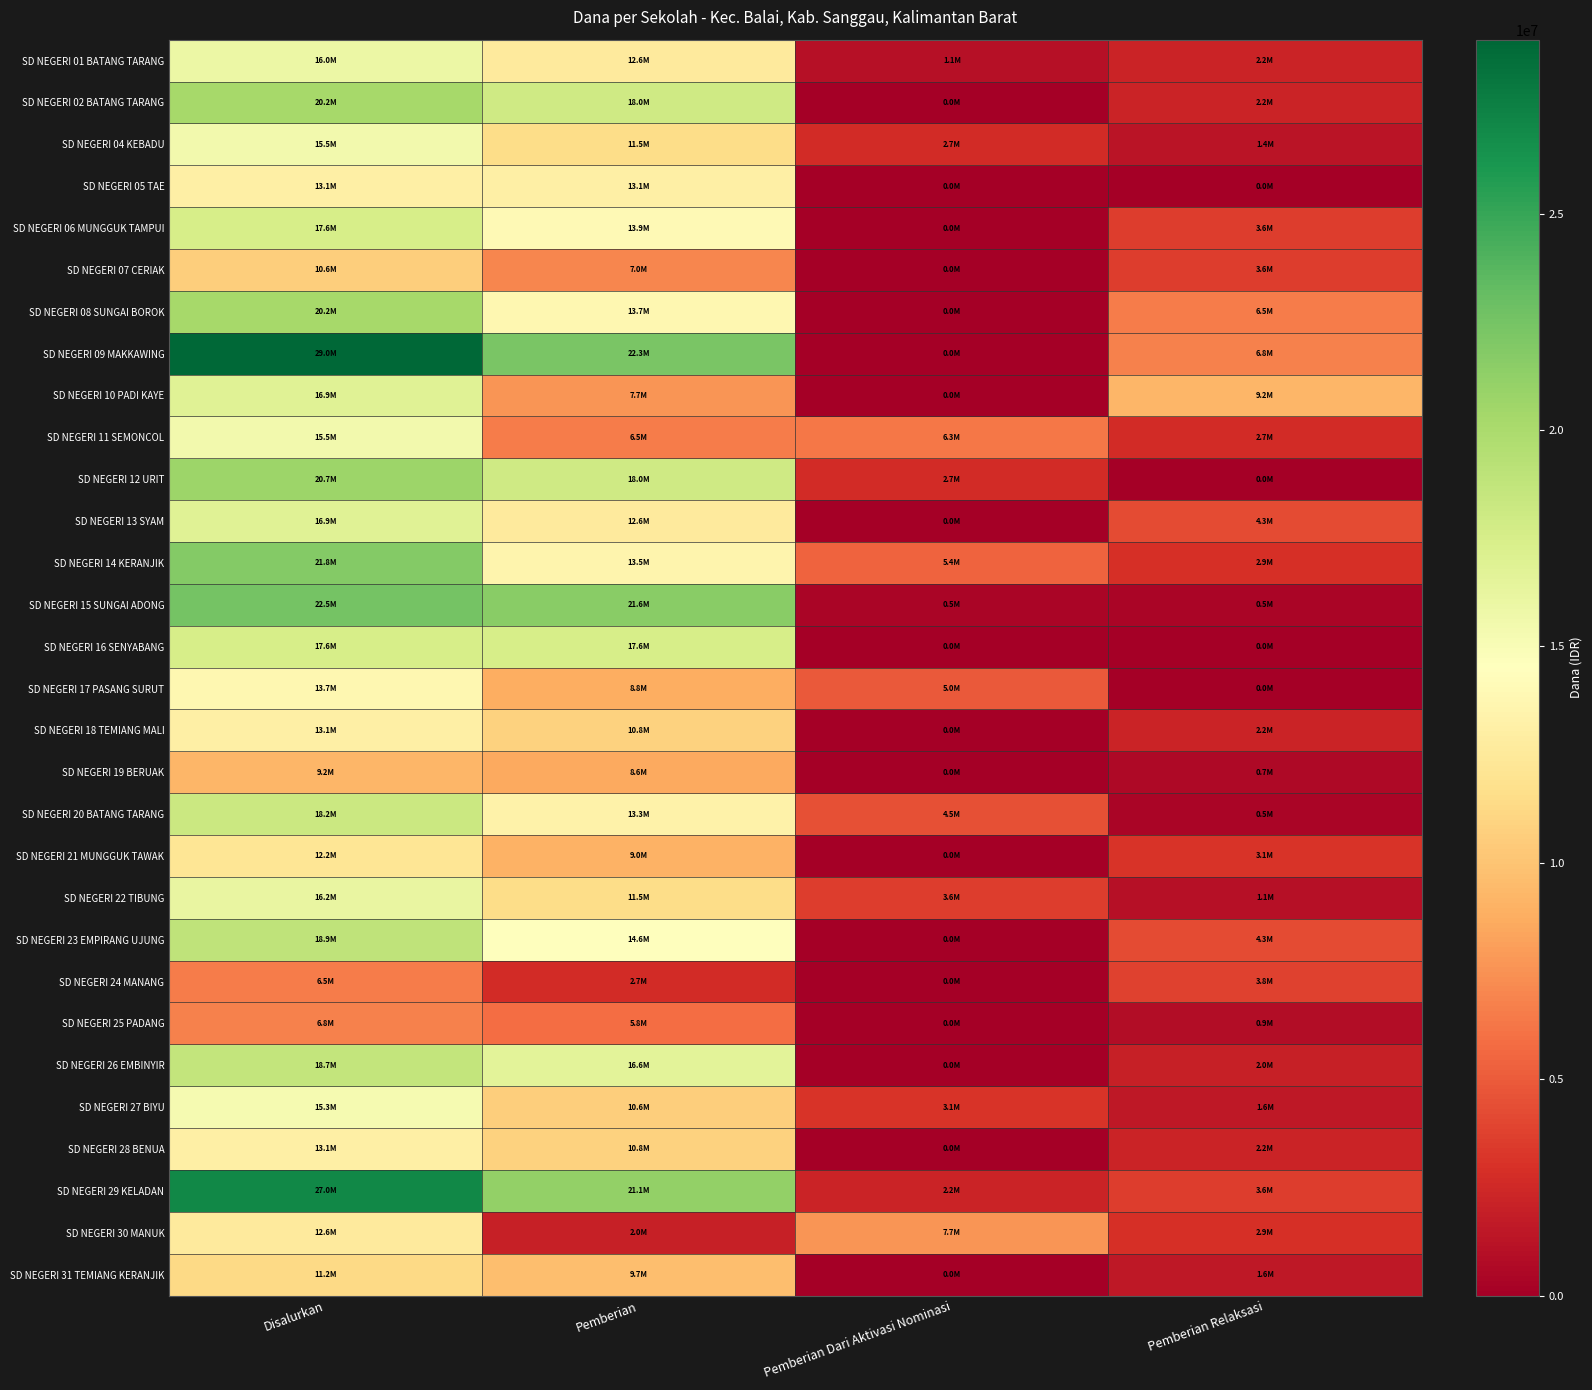

Which series has the widest spread of values?

SD NEGERI 09 MAKKAWING